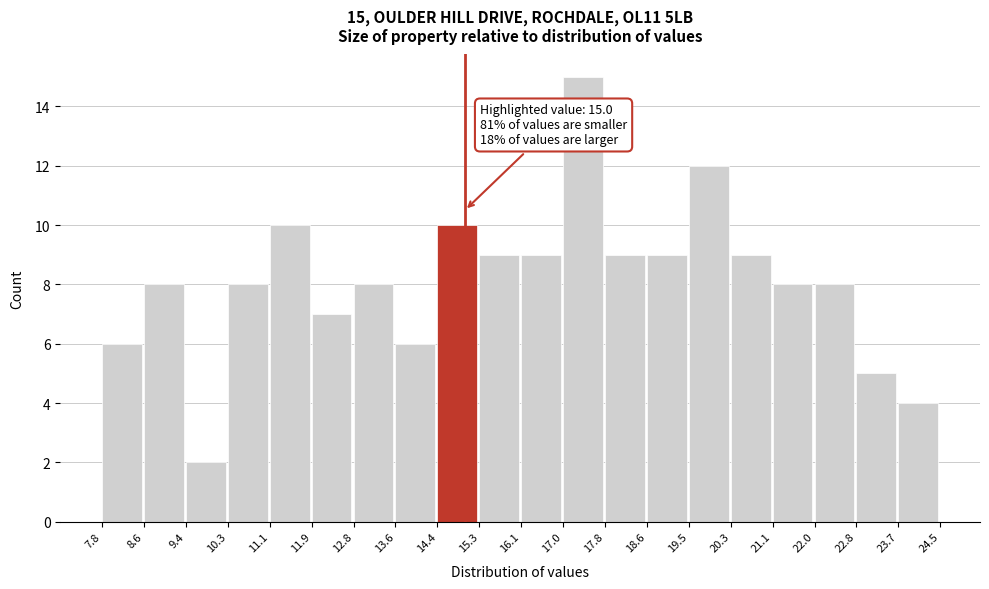

Over which range of the x-axis is the bar tallest?

17.0 to 17.8